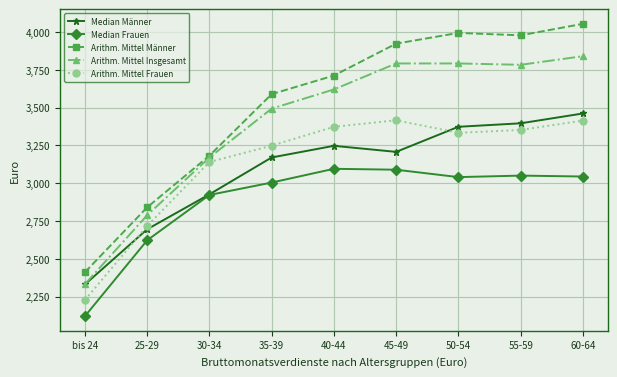

The value of Median Frauen at bis 24 is 2120. True or false?

True